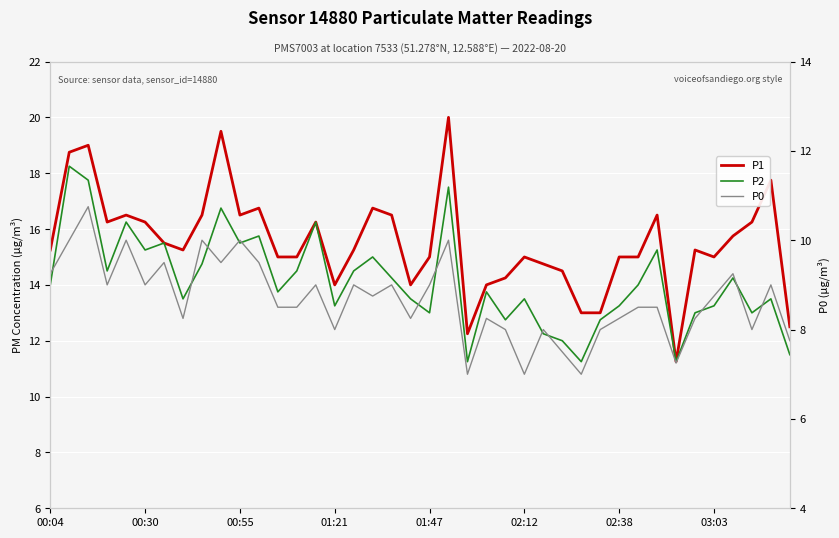

List the labels in order of P1 value, smallest first.

33, 22, 39, 28, 29, 15, 19, 23, 24, 27, 26, 12, 13, 20, 25, 30, 31, 35, 00:04, 03:03, 16, 34, 02:38, 36, 01:21, 02:12, 14, 37, 01:47, 8, 10, 18, 32, 11, 17, 38, 00:30, 00:55, 9, 21